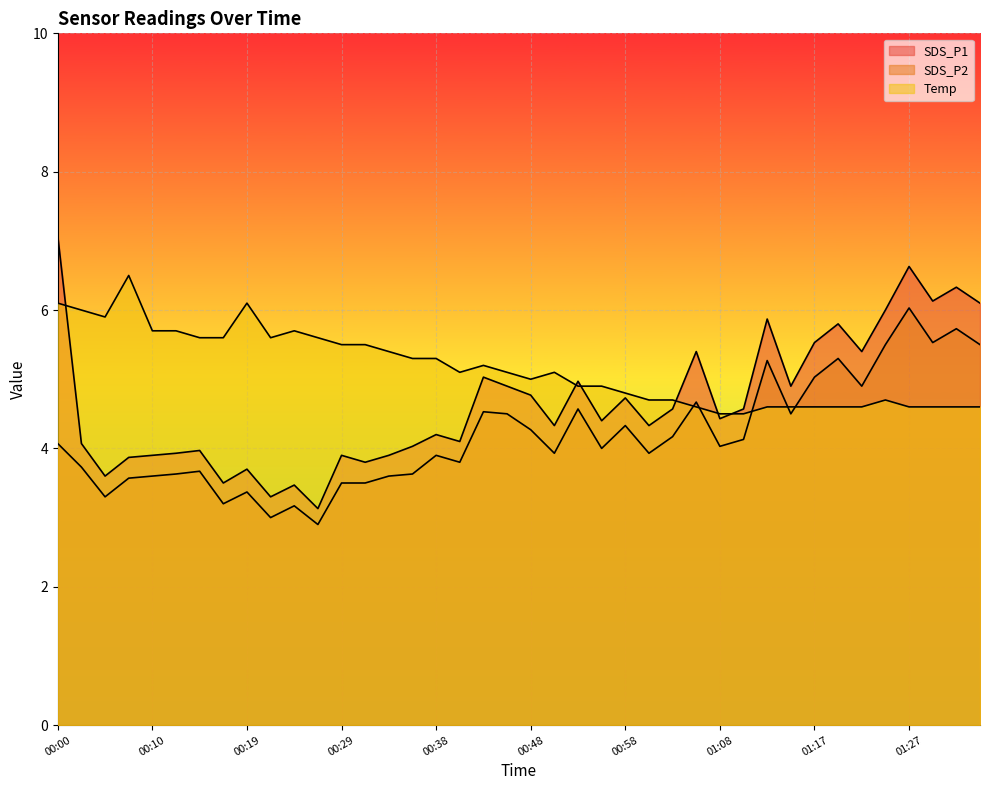

At which category does Temp reach its first local peak?

00:07